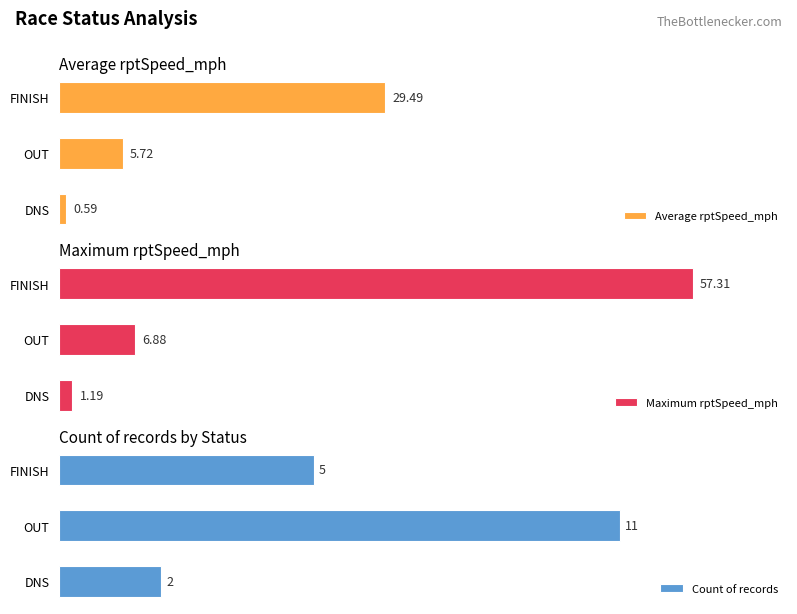

What are all the series names shown in the legend?

Average rptSpeed_mph, Maximum rptSpeed_mph, Count of records